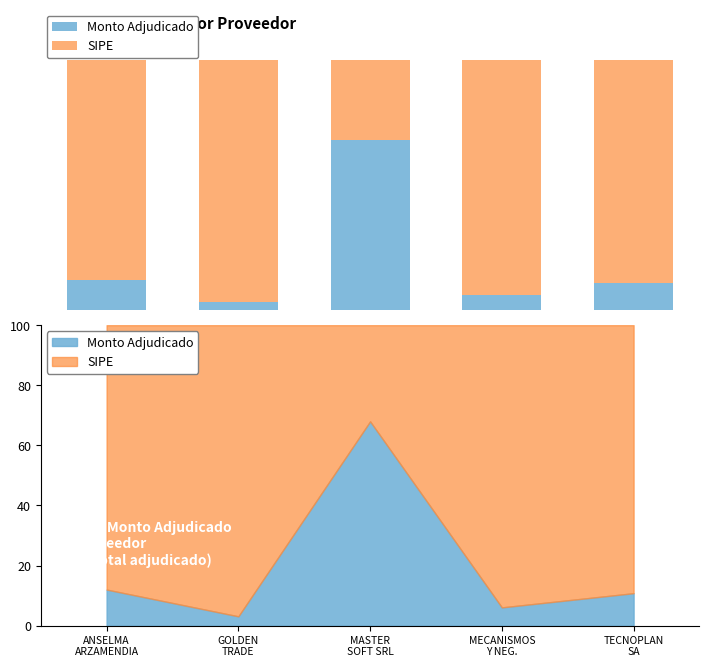

Which has a higher value, GOLDEN
TRADE or ANSELMA
ARZAMENDIA?

ANSELMA
ARZAMENDIA